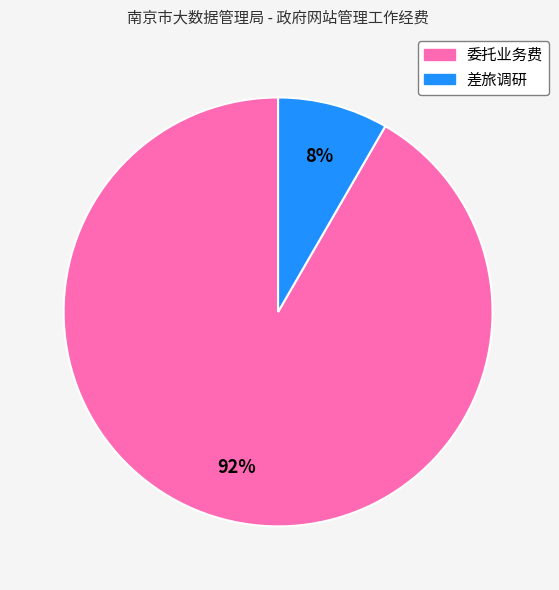

To the nearest percent, what is the combined percentage of 委托业务费 and 差旅调研?

100%